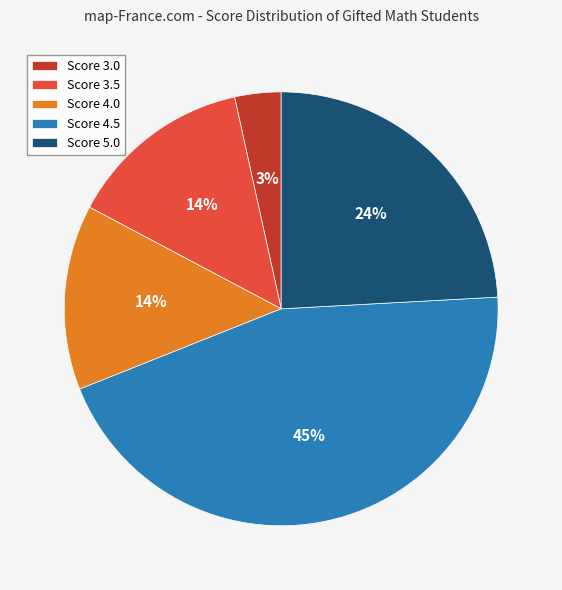

Which has a higher value, Score 4.5 or Score 3.5?

Score 4.5